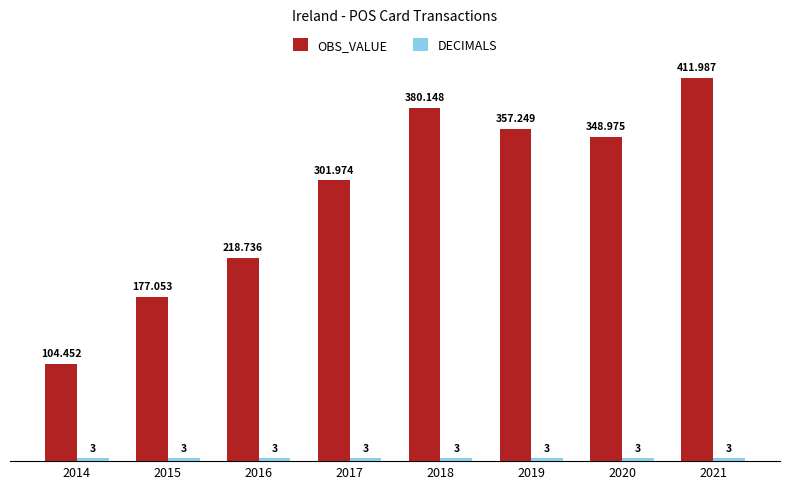

What is the value of the OBS_VALUE bar at the 6th from the left?

357.2